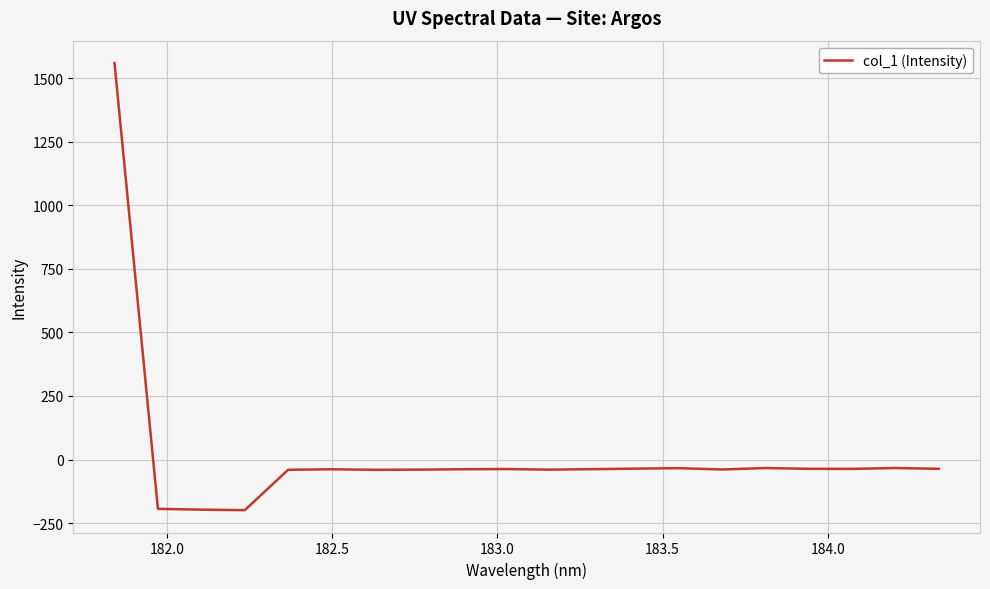

What is the smallest value displayed?

-199.1